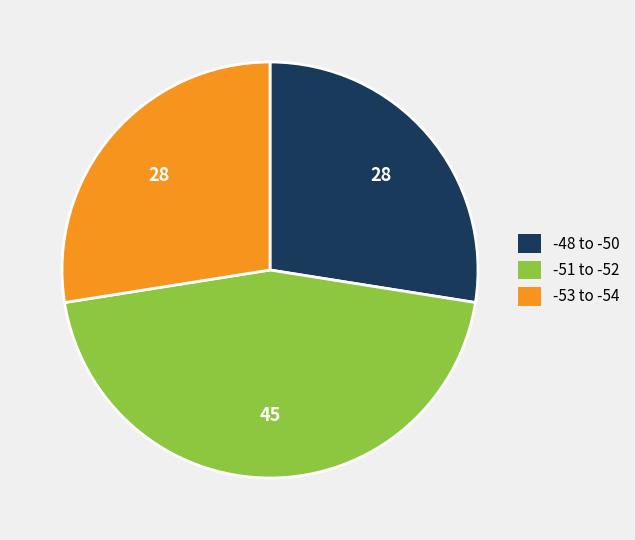

True or false: -51 to -52 accounts for 54% of the total.

False